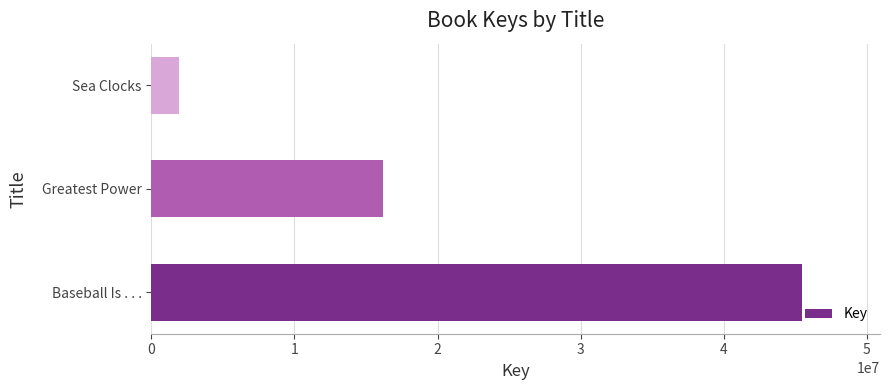

What is the sum of all values?

63576585